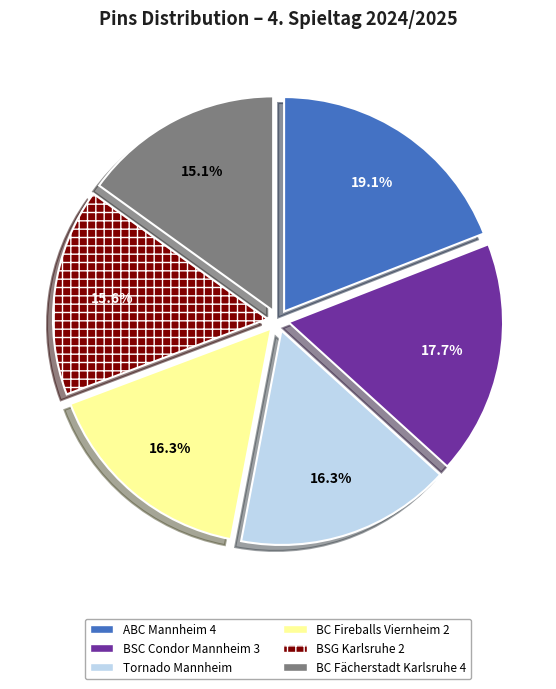

Is the sum of Tornado Mannheim and ABC Mannheim 4 greater than half?

No